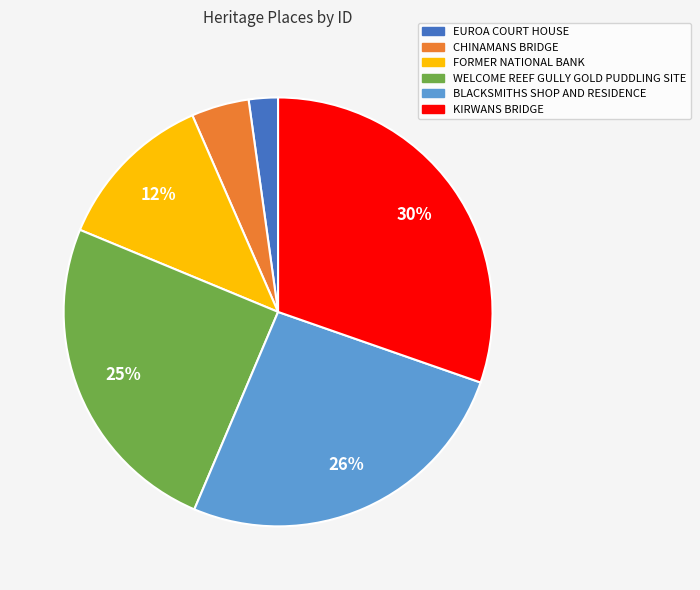

To the nearest percent, what is the combined percentage of BLACKSMITHS SHOP AND RESIDENCE and FORMER NATIONAL BANK?

38%